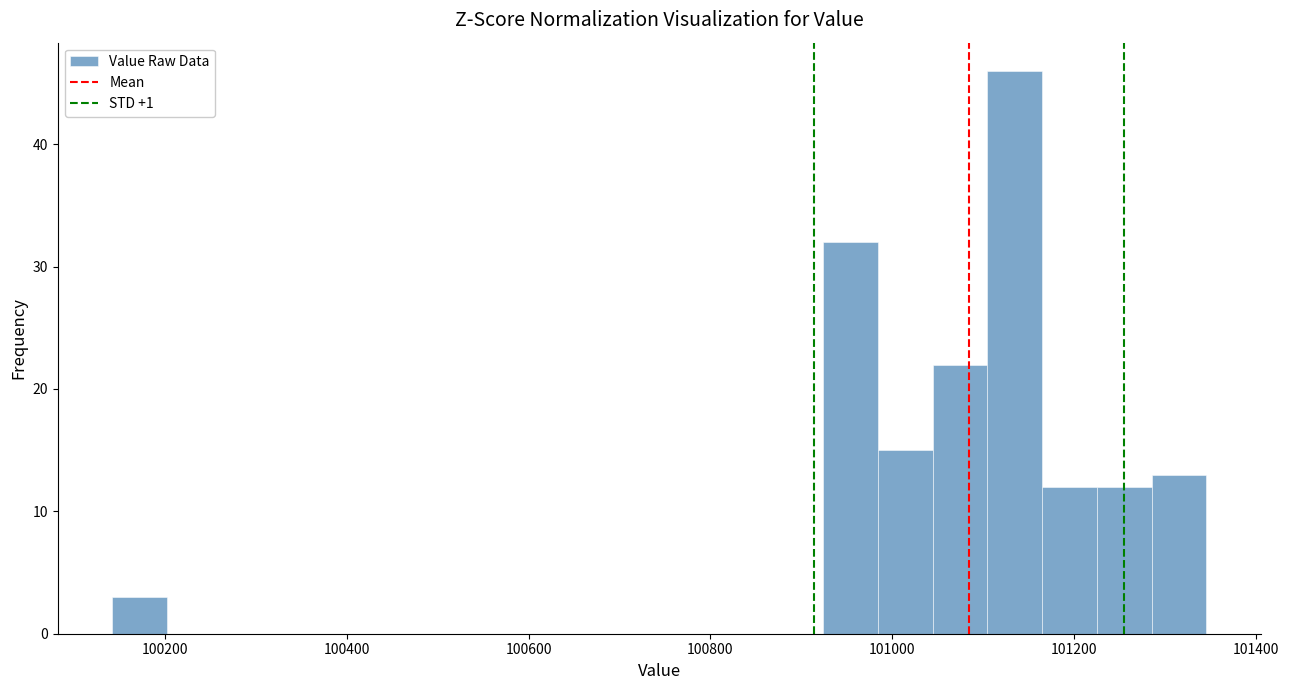

Around what value on the x-axis is the tallest bar? Give the approximate position of its centre, as read against the axis.

101140